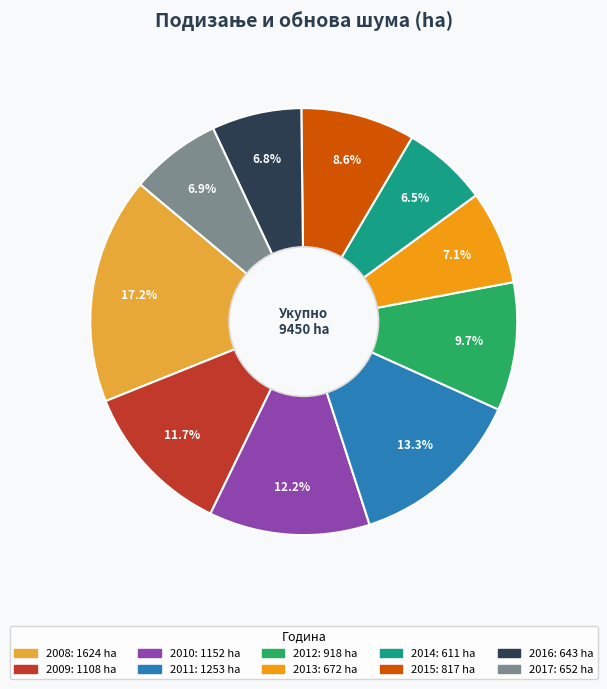

Does 2009 account for over 50% of the chart?

No